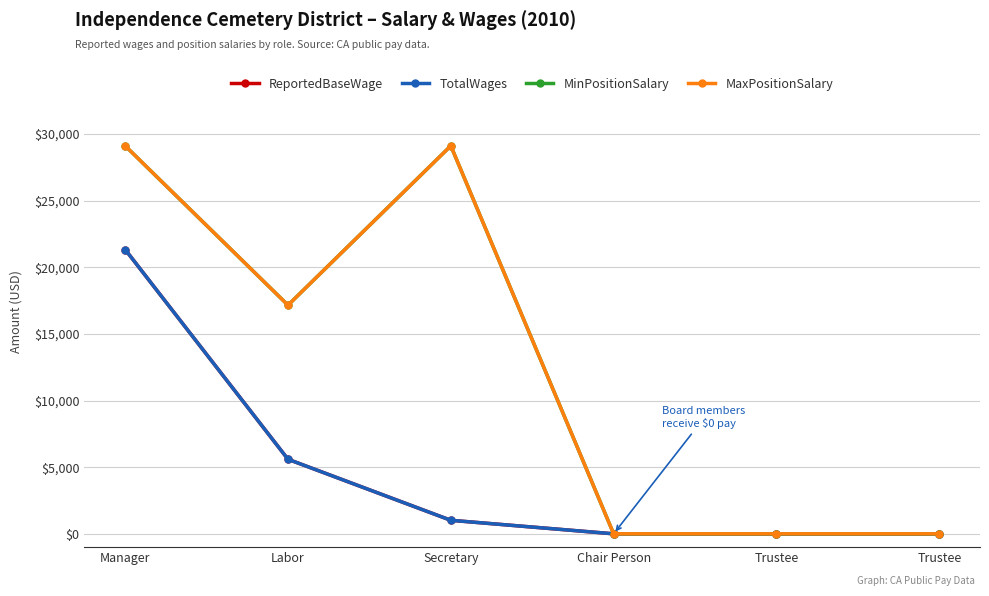

What is the average value of the TotalWages series?

4658